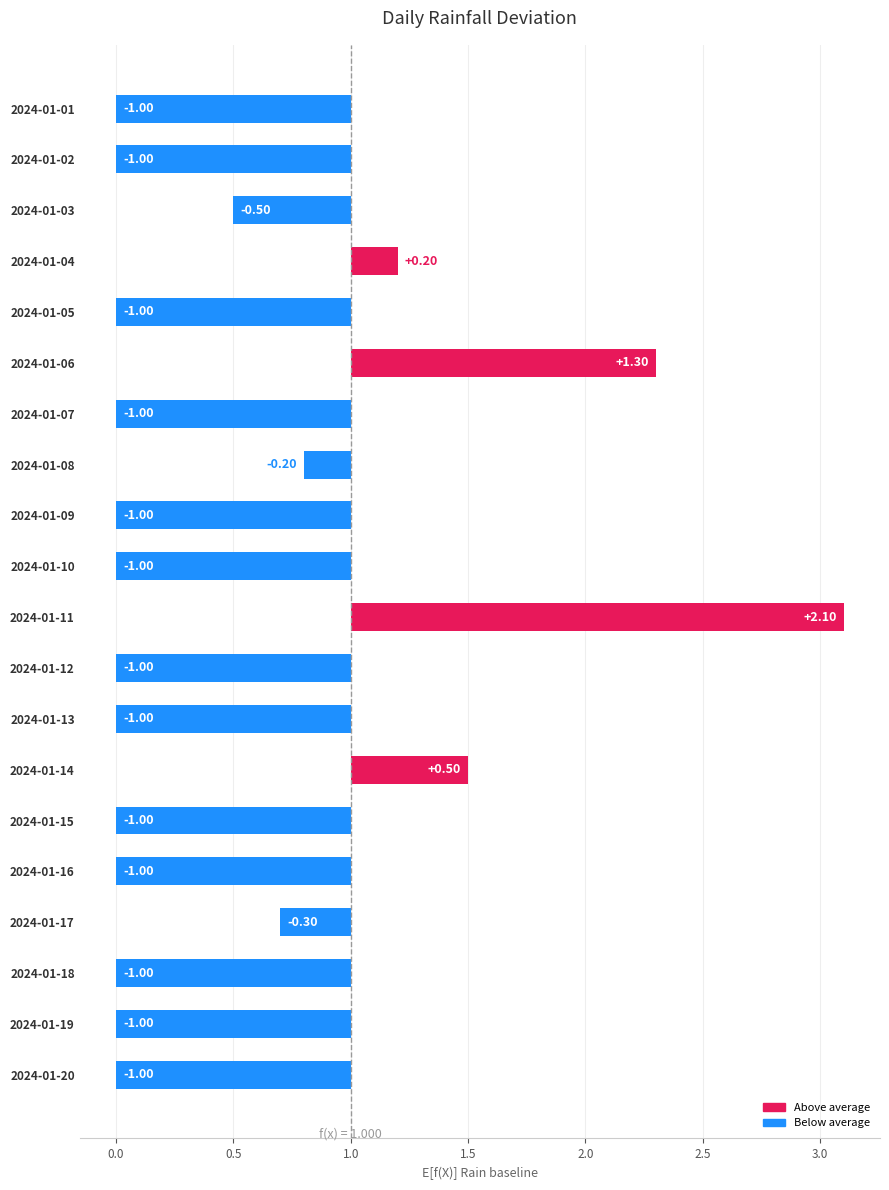

How many positive values are there?

4